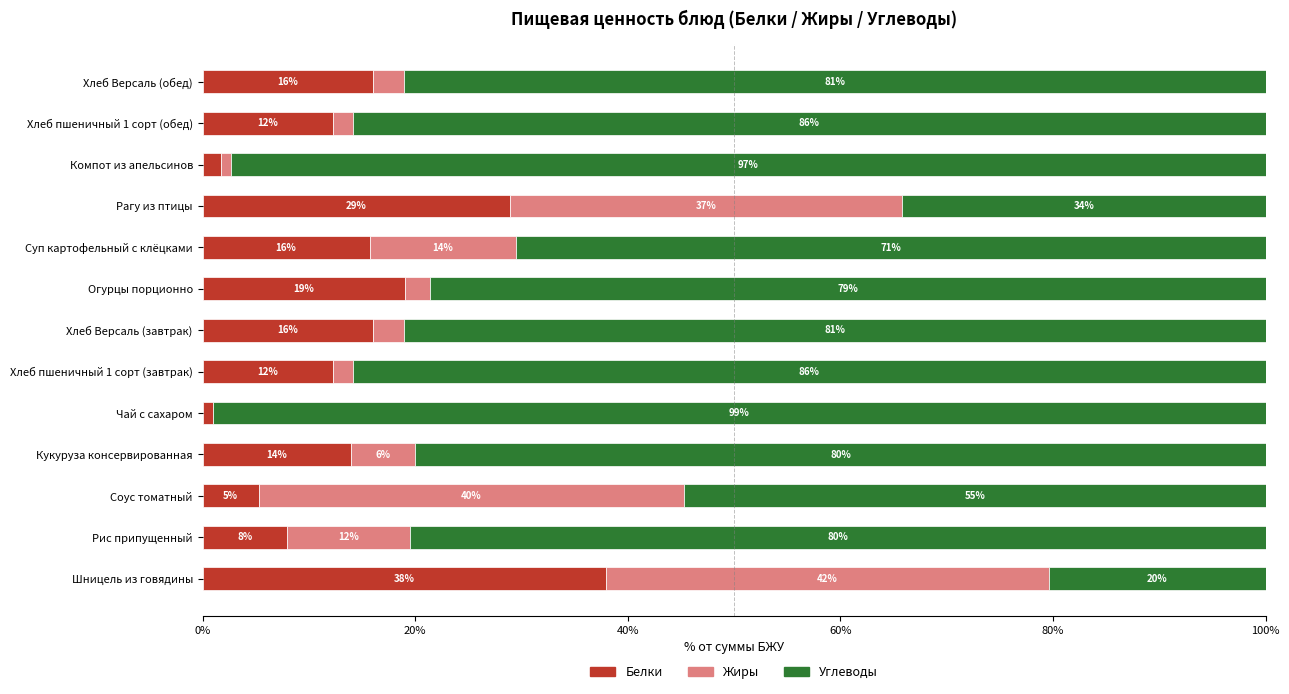

What is the total value across all series at Хлеб пшеничный 1 сорт (обед)?

100.0